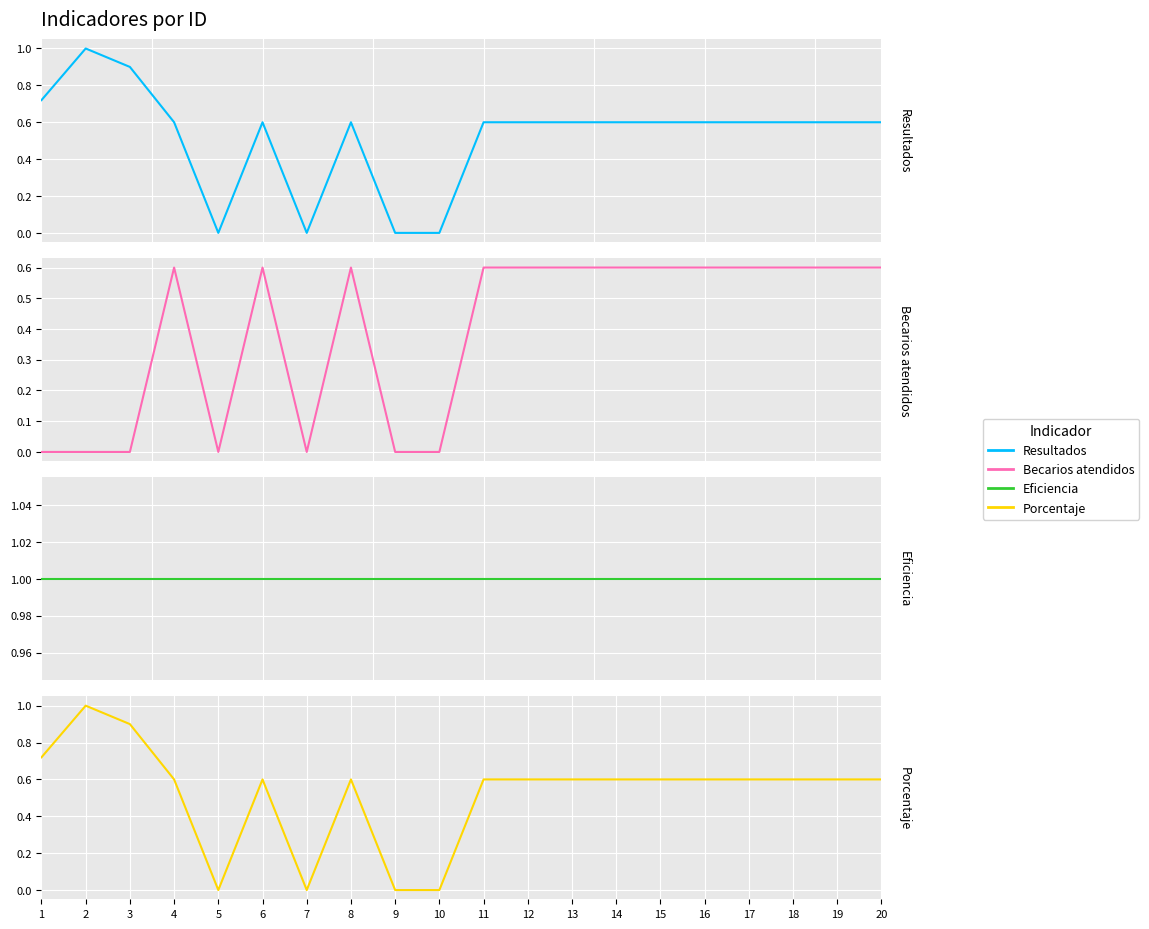

At how many categories does at least one series exceed 0?

20